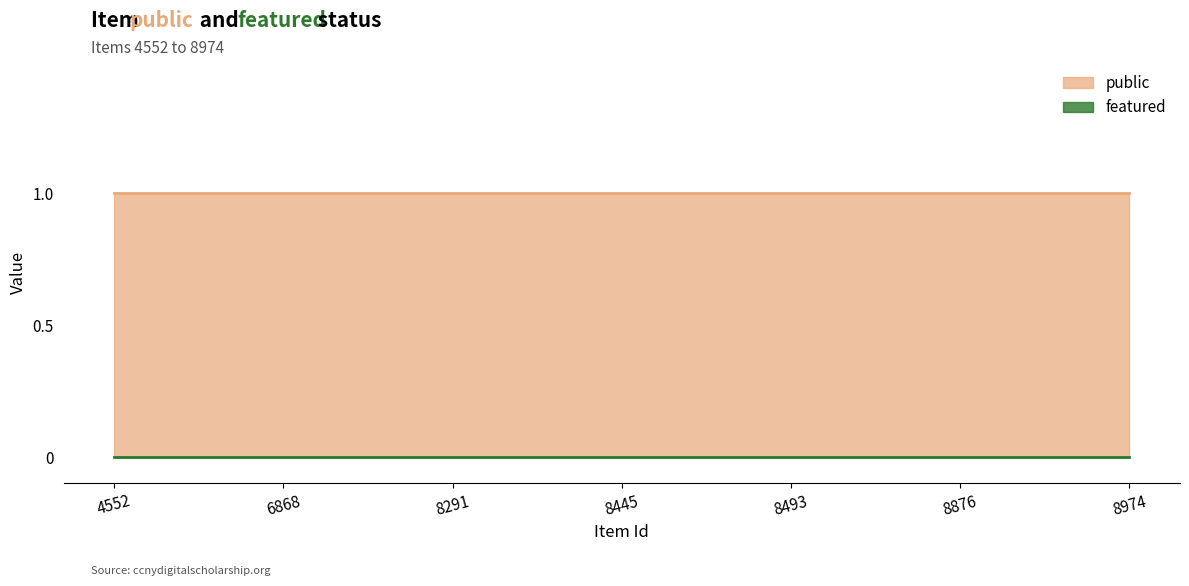

Rank the series at 8445 from highest to lowest value.

public, featured